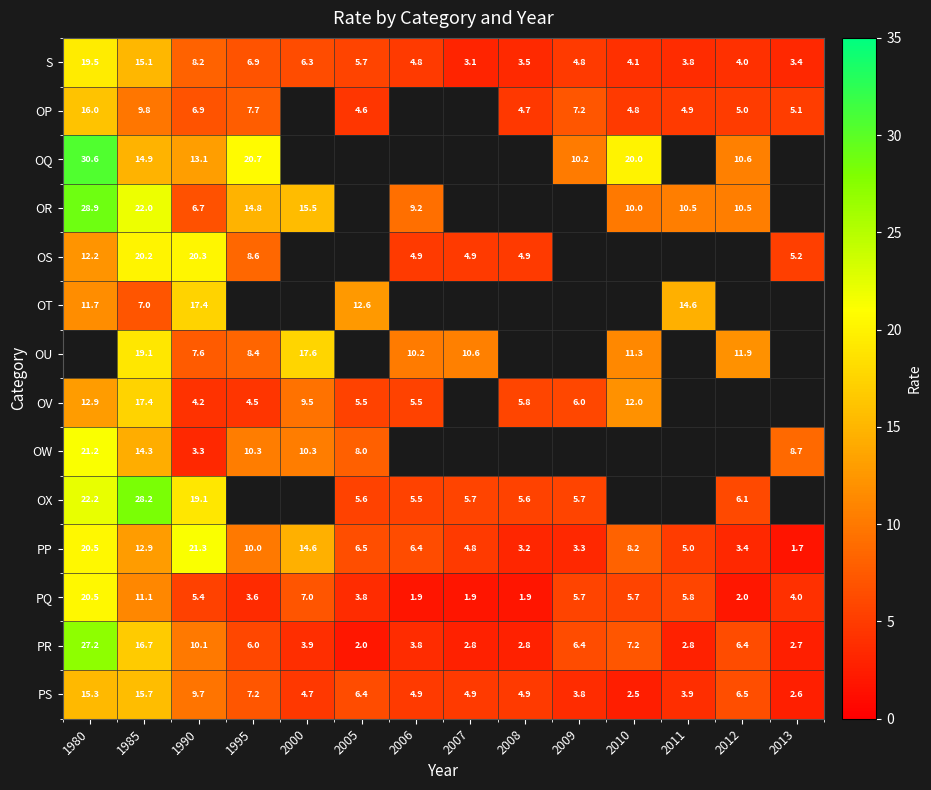

The OT series shows 14.6 at 2011. True or false?

True